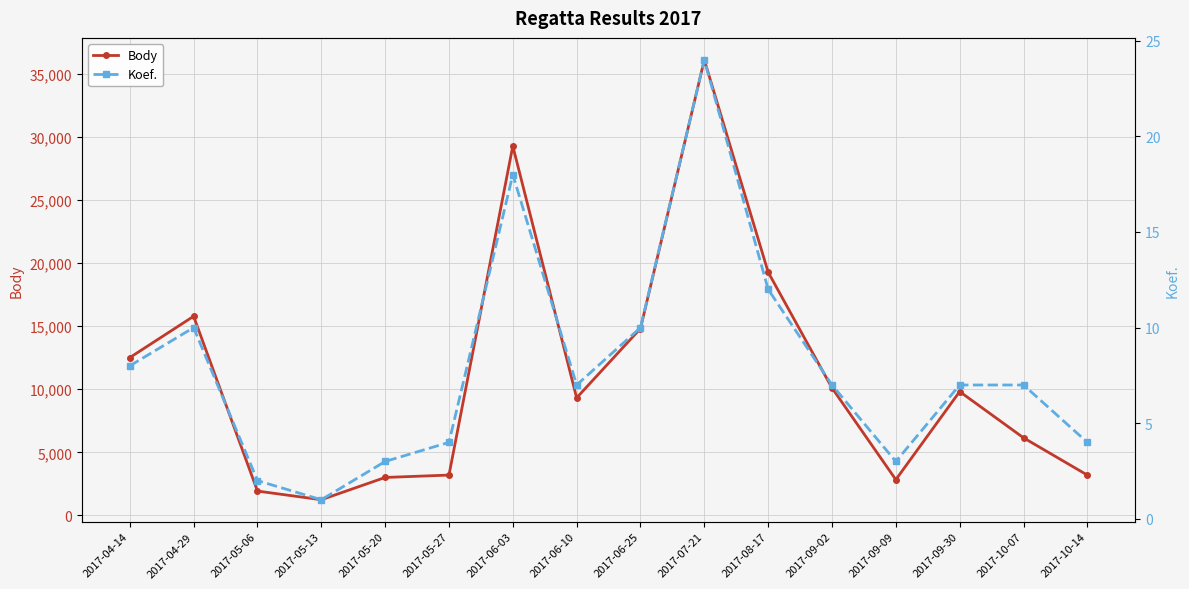

Where does the Koef. series first go above 7?

2017-04-14